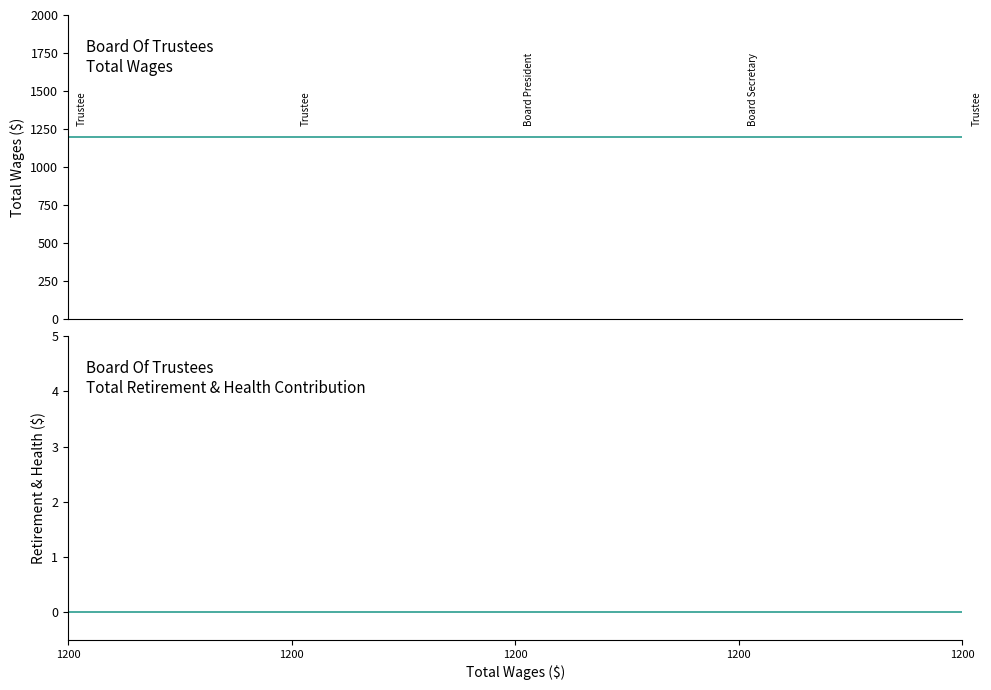

Between 1200 and 1200, which is larger?

1200